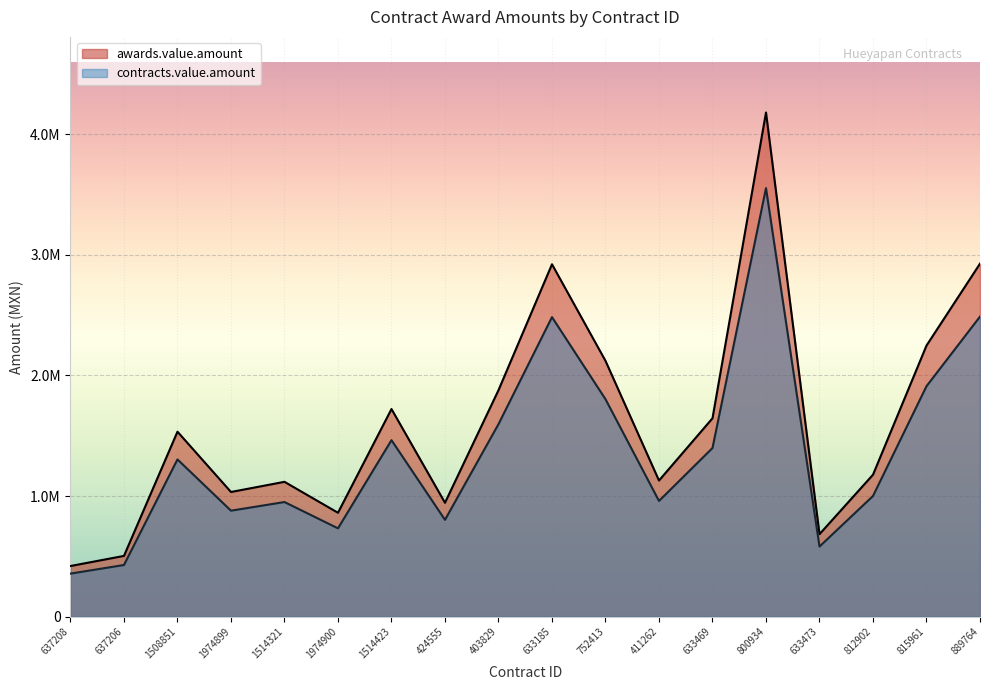

True or false: awards.value.amount and contracts.value.amount cross at least once.

False